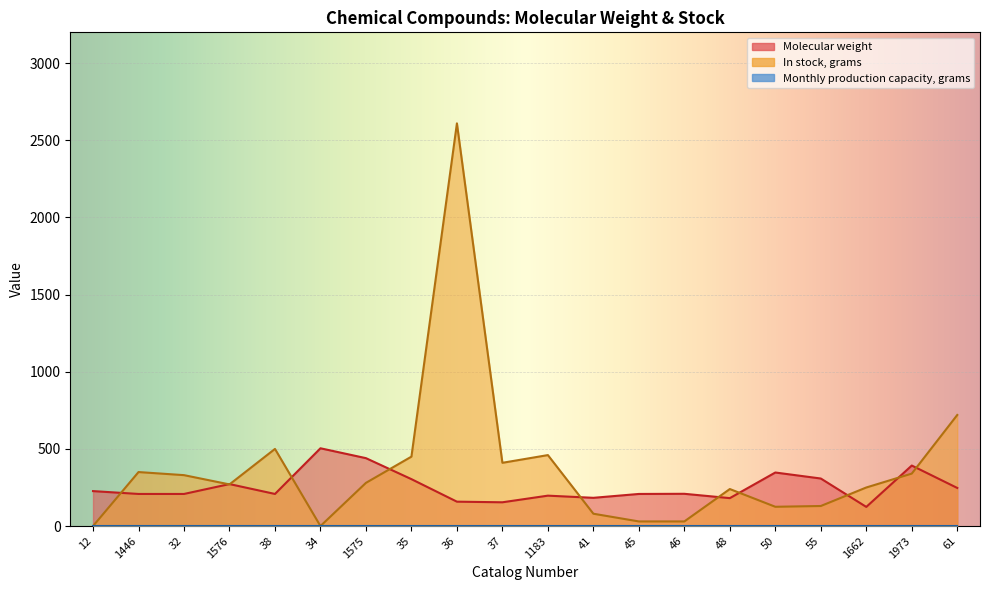

At which category is the sum across all series the highest?

36